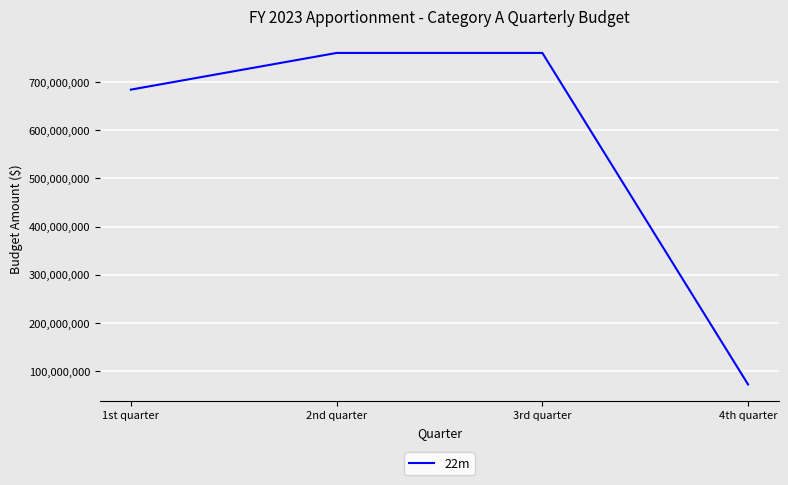

What value does the data have at 3rd quarter, to the nearest 10?

760217640